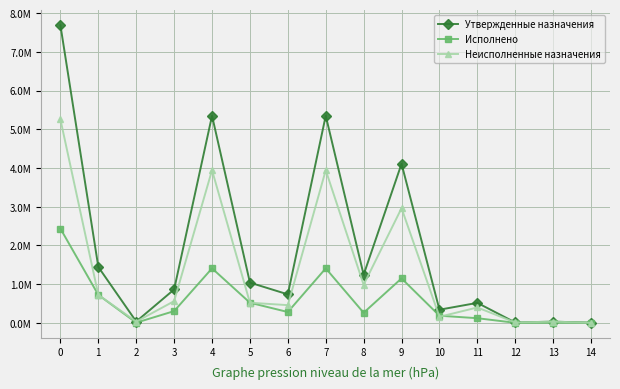

In Неисполненные назначения, how many points are higher than both neighbors (excluding endpoints)?

5